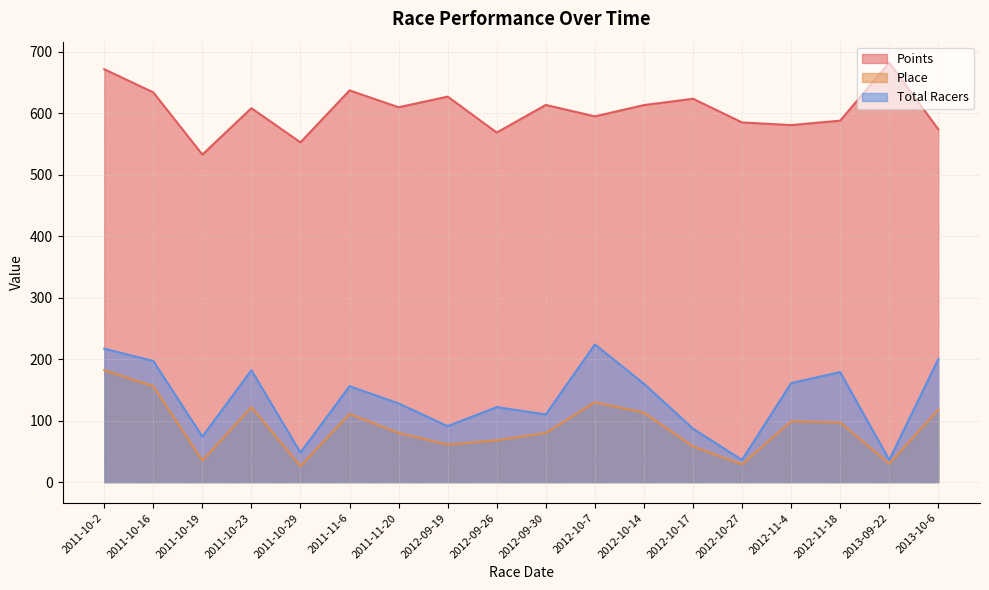

True or false: Place and Points cross at least once.

False